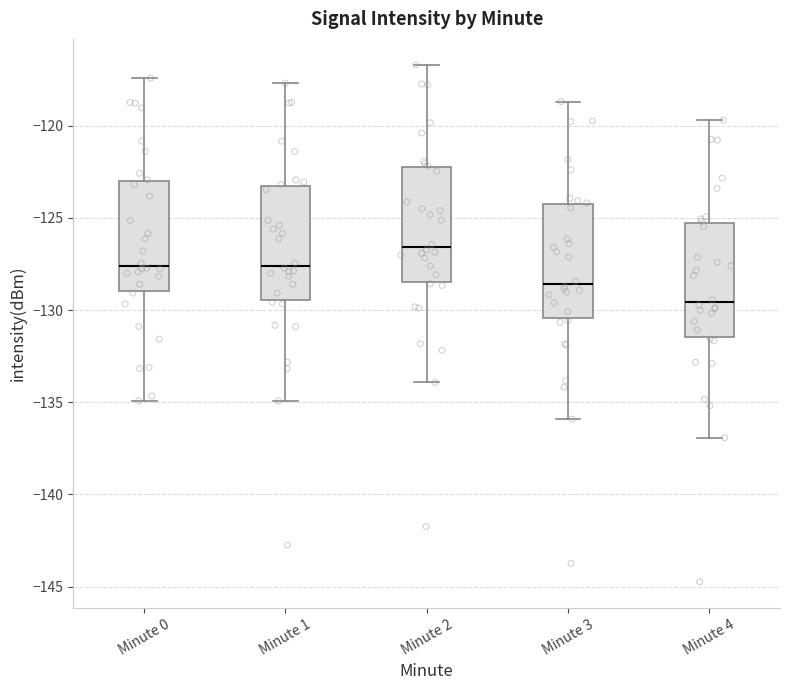

Where is the lower edge of the box for Minute 4 on the y-axis? The values are not printed on the chart, so give them approximately, as read against the axis.

-131.5